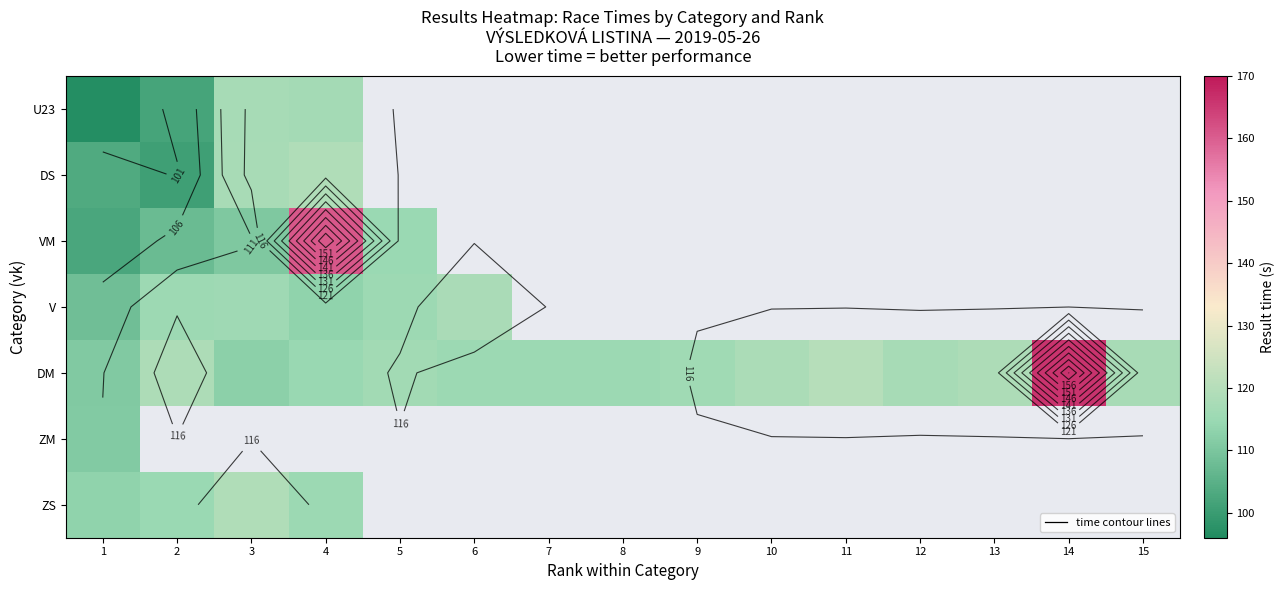

At how many categories does at least one series exceed 150?

2